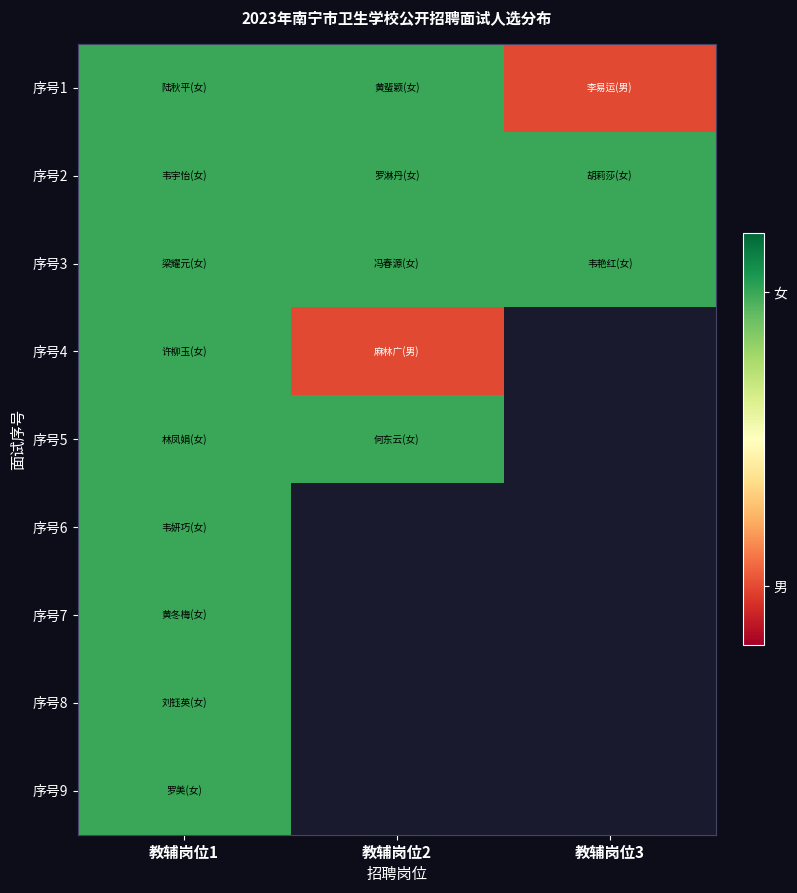

Which category has the lowest value in the 序号6 series?

教辅岗位1